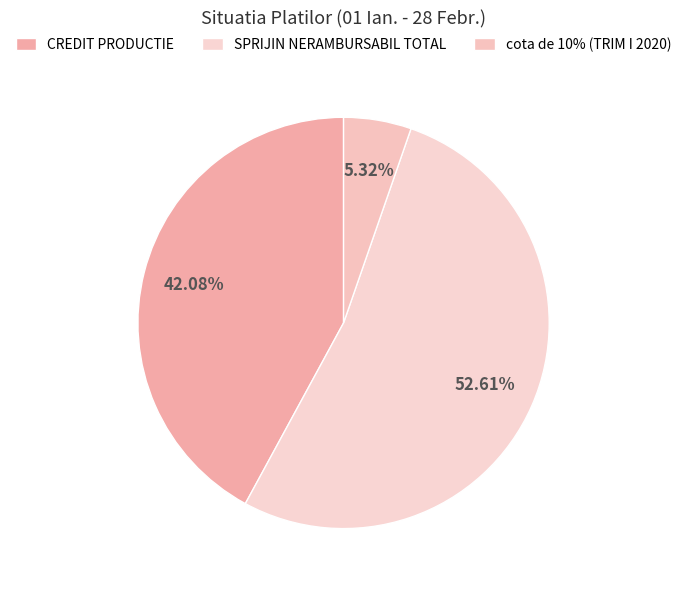

What is the change in value from CREDIT PRODUCTIE to cota de 10% (TRIM I 2020)?

-2764740